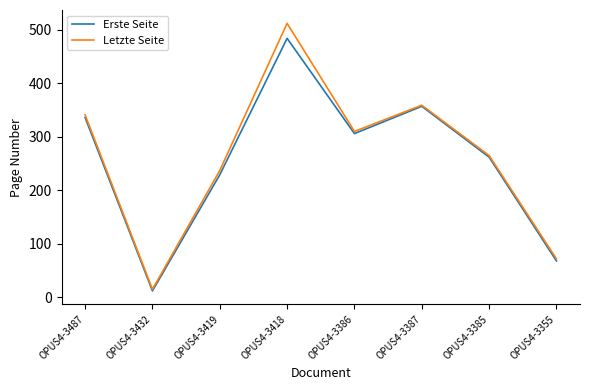

Reading left to right, transcribe all the data shown in this chart.

Erste Seite: 336	12	229	484	306	357	262	68
Letzte Seite: 341	15	237	512	310	359	265	72